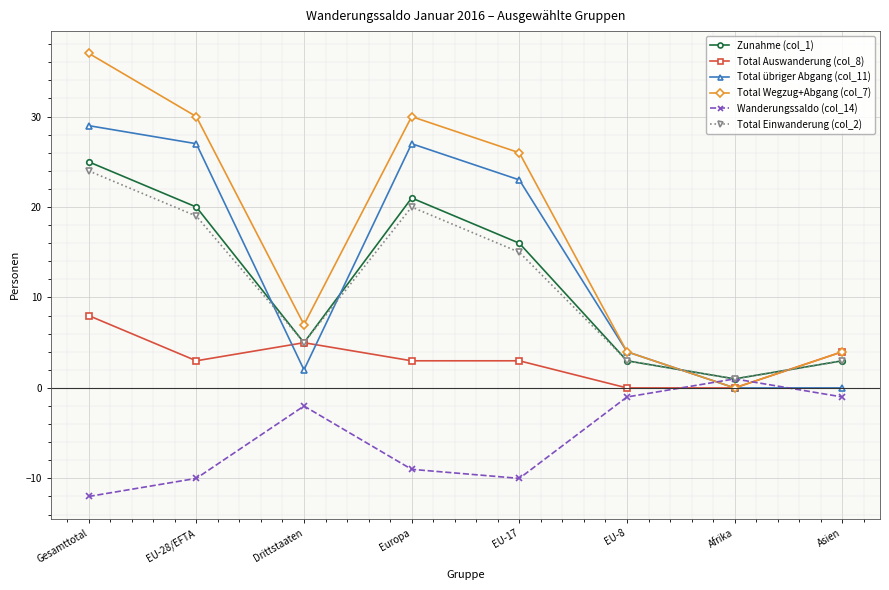

The value of Total Einwanderung (col_2) at EU-8 is 3. True or false?

True